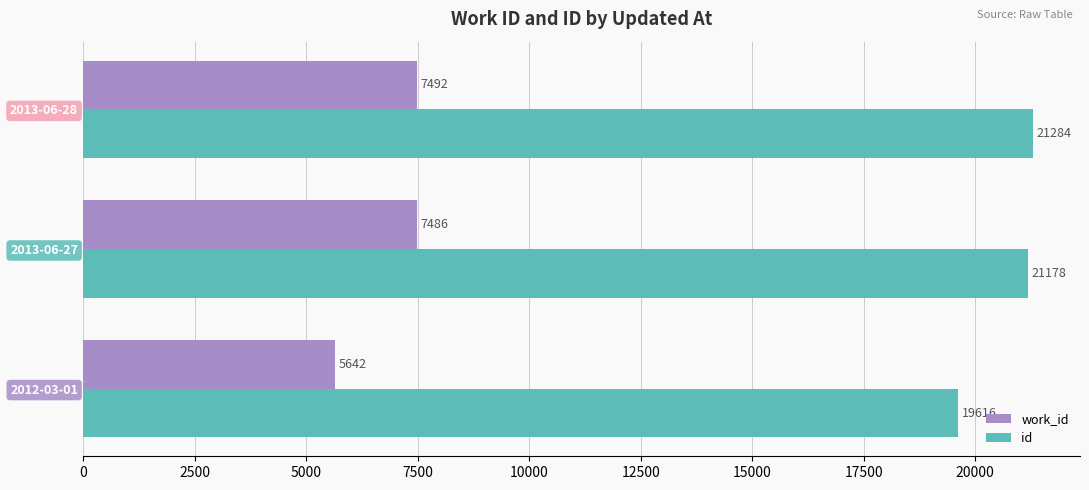

What is the lowest value of the work_id series?

5642